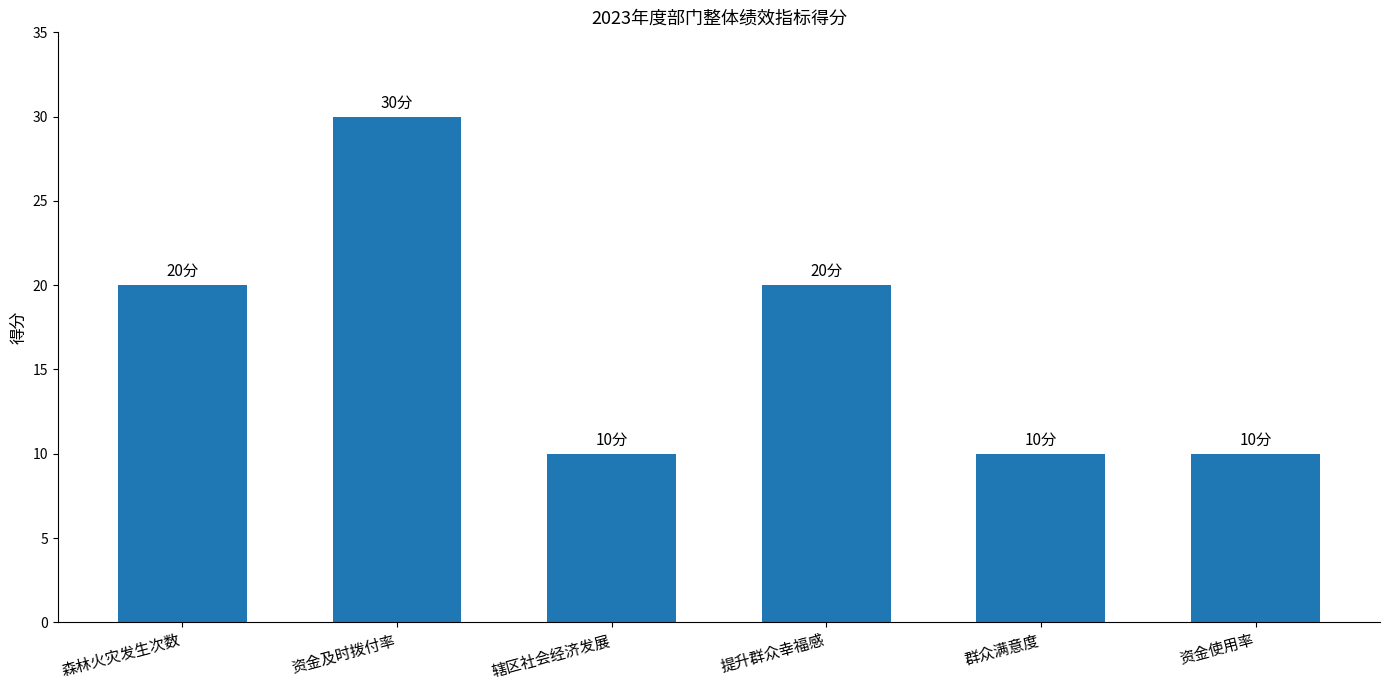

True or false: the data shows 4 at 森林火灾发生次数.

False